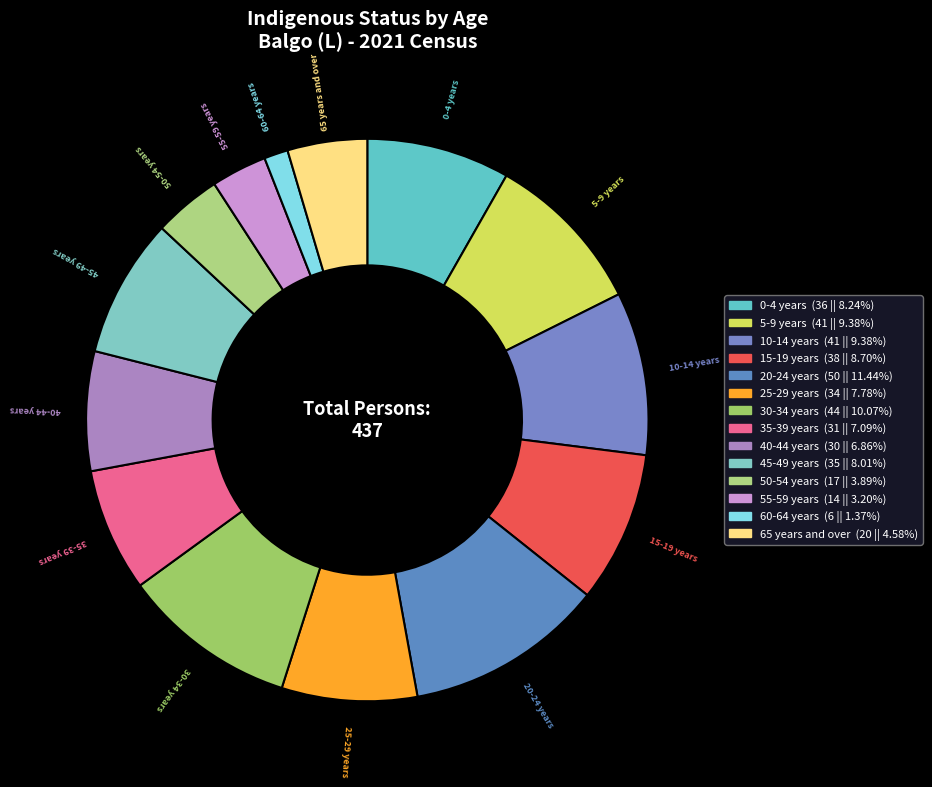

Is there a majority slice in this chart?

No